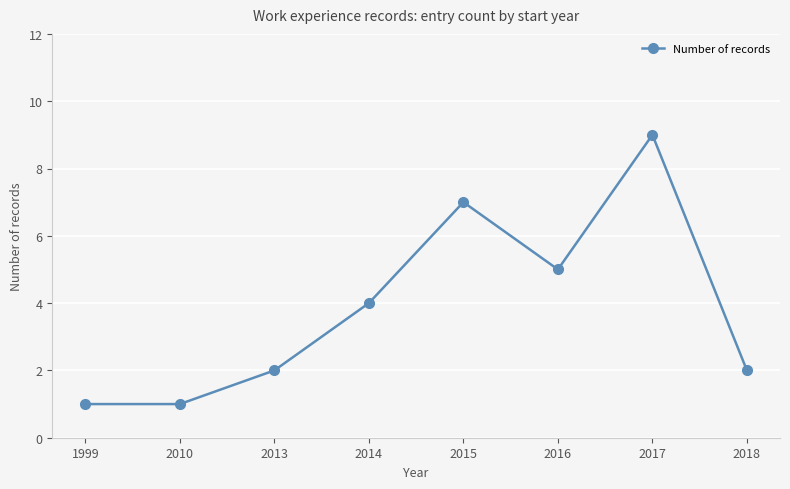

Is it true that the value at 2018 is 3?

False